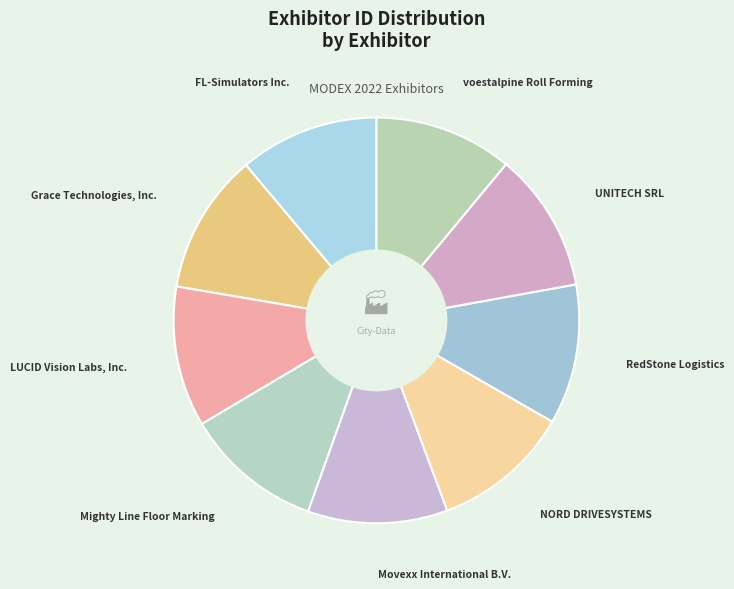

What is the ratio of the value at NORD DRIVESYSTEMS to the value at LUCID Vision Labs, Inc.?

1.0